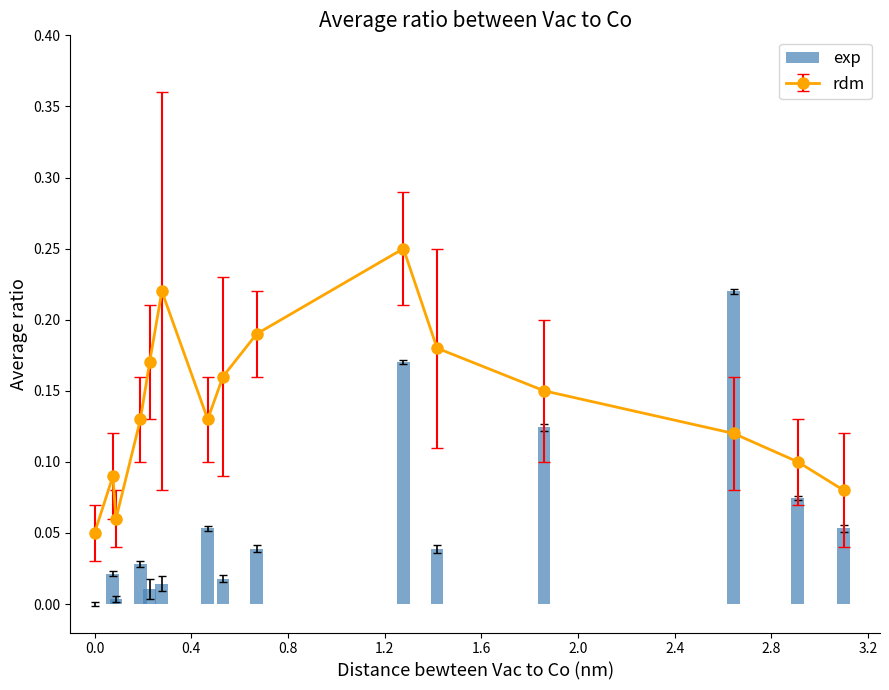

Are the bars horizontal?

No